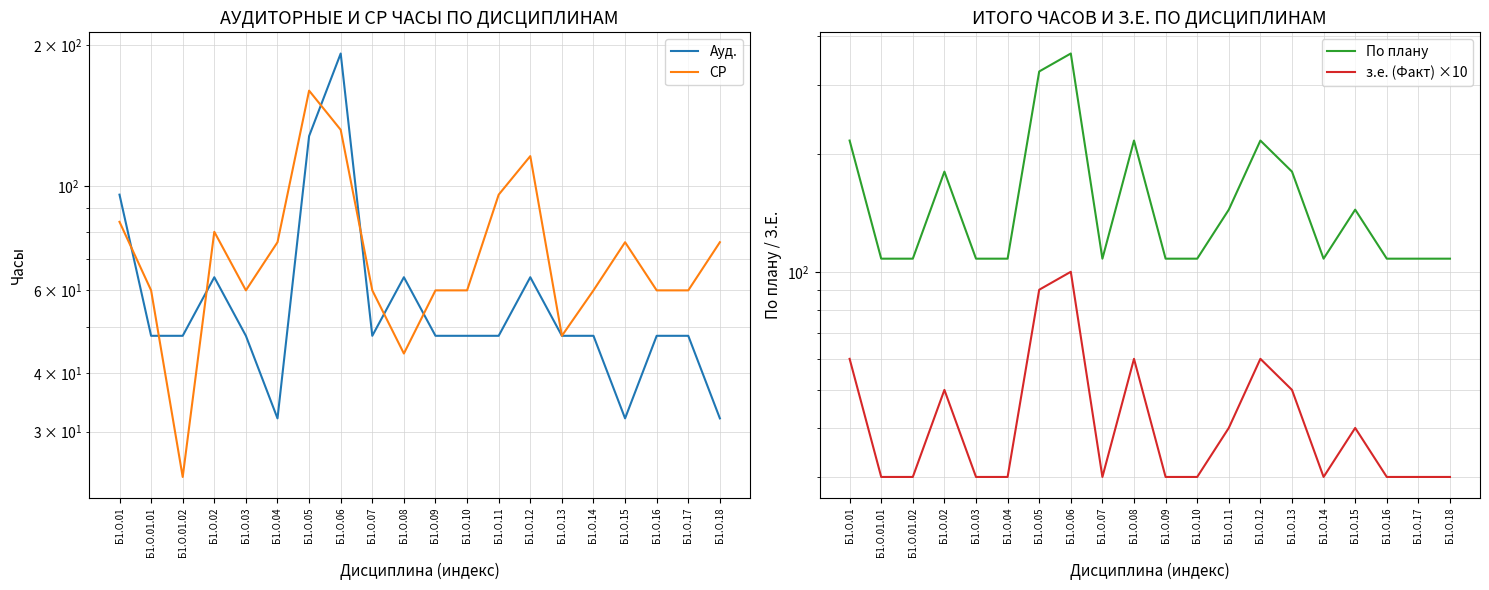

Does the chart have visible grid lines?

Yes